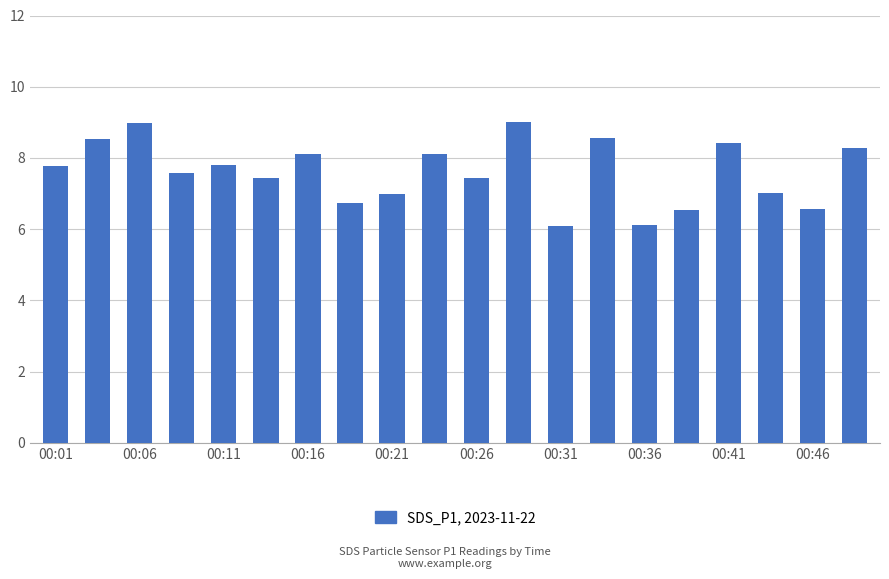

What is the maximum value shown in the chart?

9.0